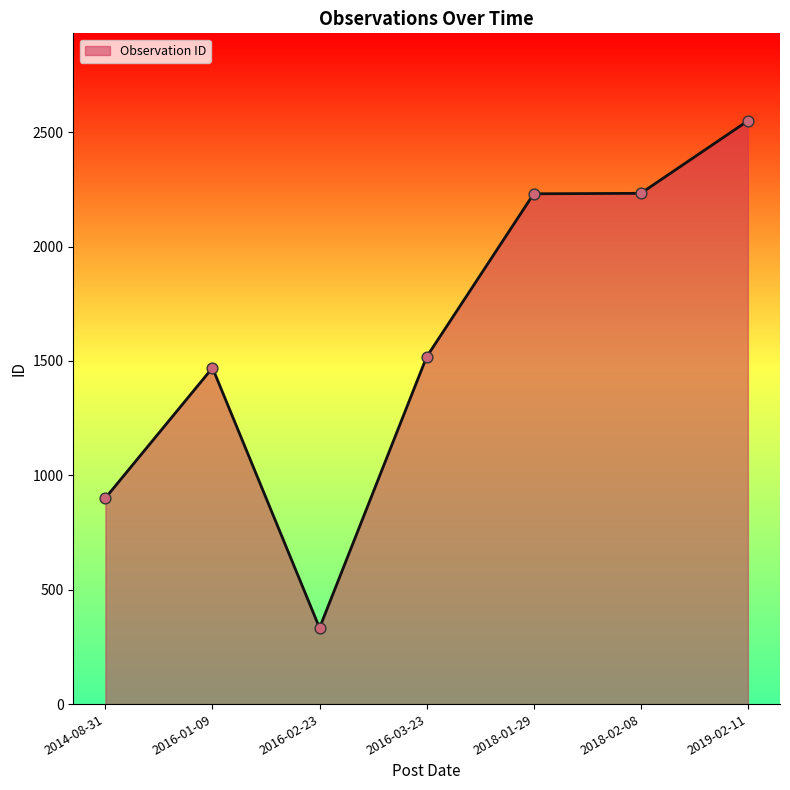

What is the change in value from 2018-02-08 to 2019-02-11?

+317